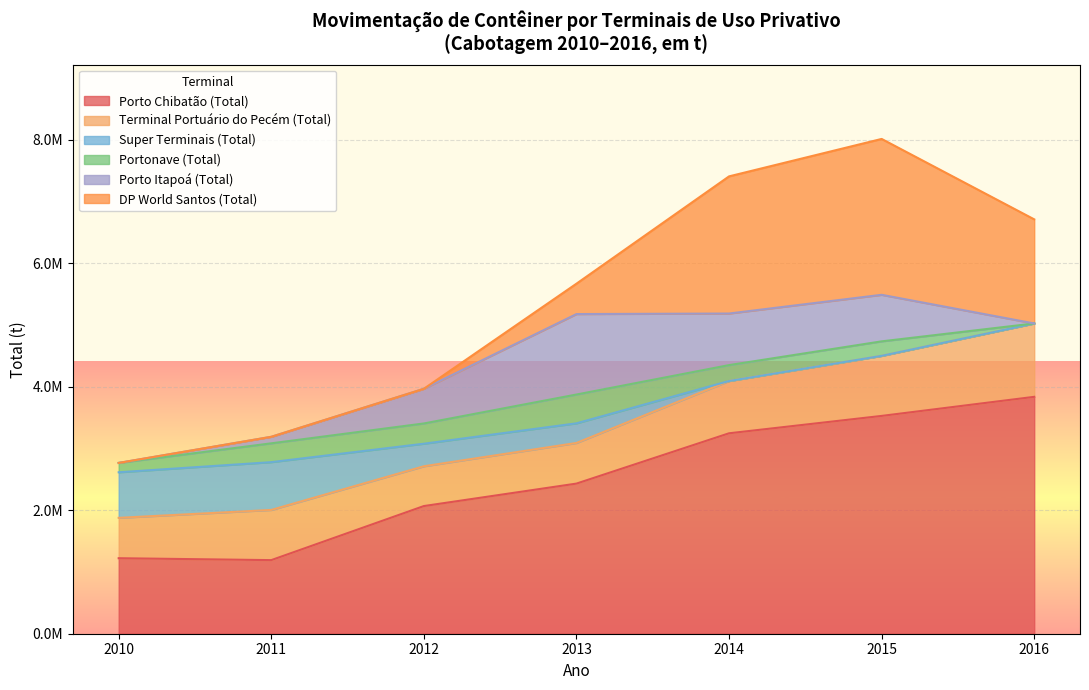

What are all the series names shown in the legend?

Porto Chibatão (Total), Terminal Portuário do Pecém (Total), Super Terminais (Total), Portonave (Total), Porto Itapoá (Total), DP World Santos (Total)